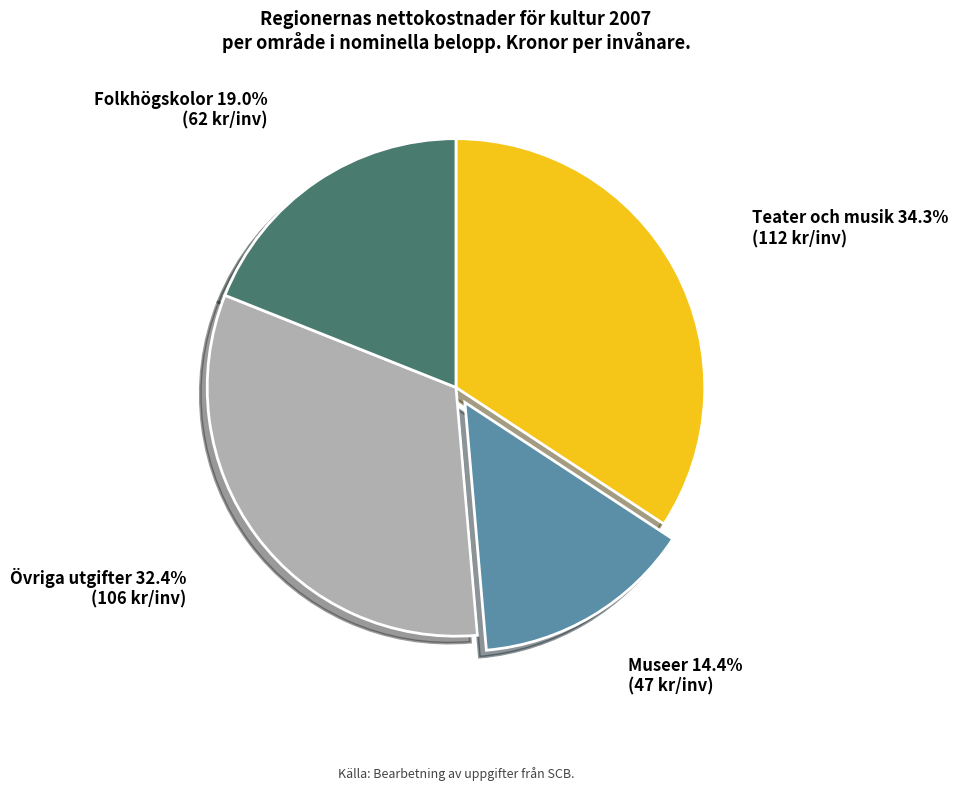

Is there a majority slice in this chart?

No